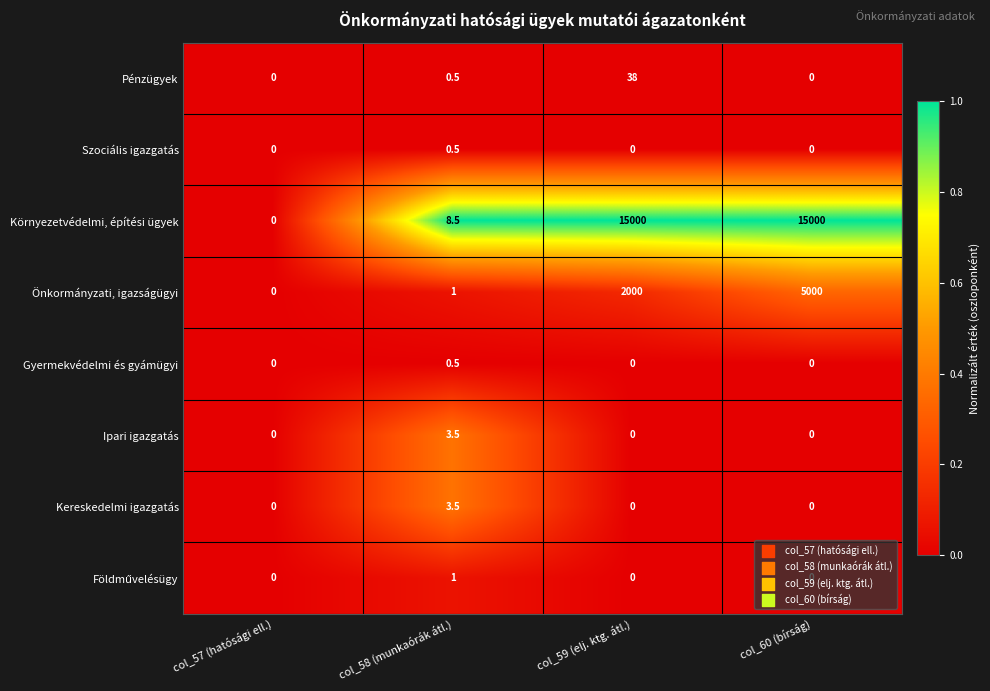

Which series changed the most between col_58 (munkaórák átl.) and col_59 (elj. ktg. átl.)?

Környezetvédelmi, építési ügyek